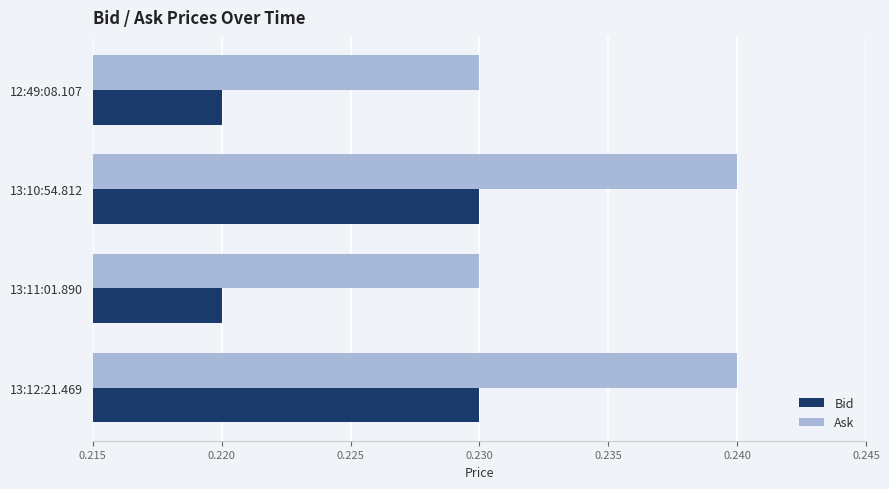

Count the Bid values in the range 0 to 1.

4